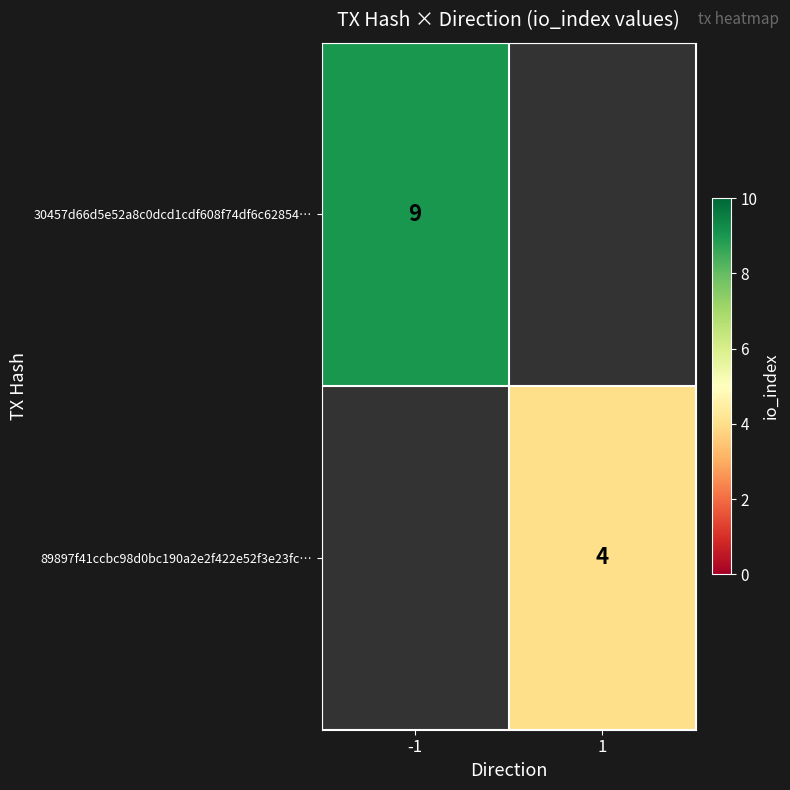

At how many categories does at least one series exceed 5?

1